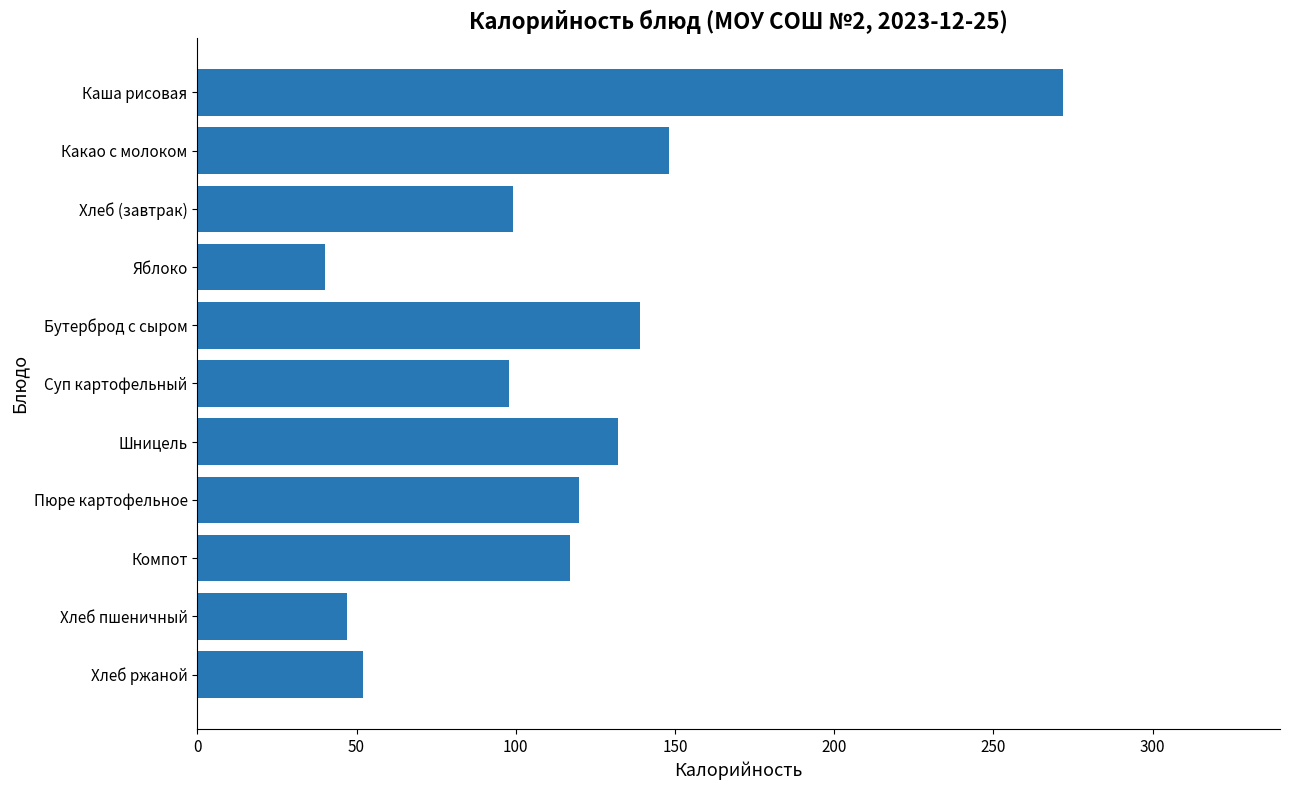

True or false: the data shows 387 at Каша рисовая.

False